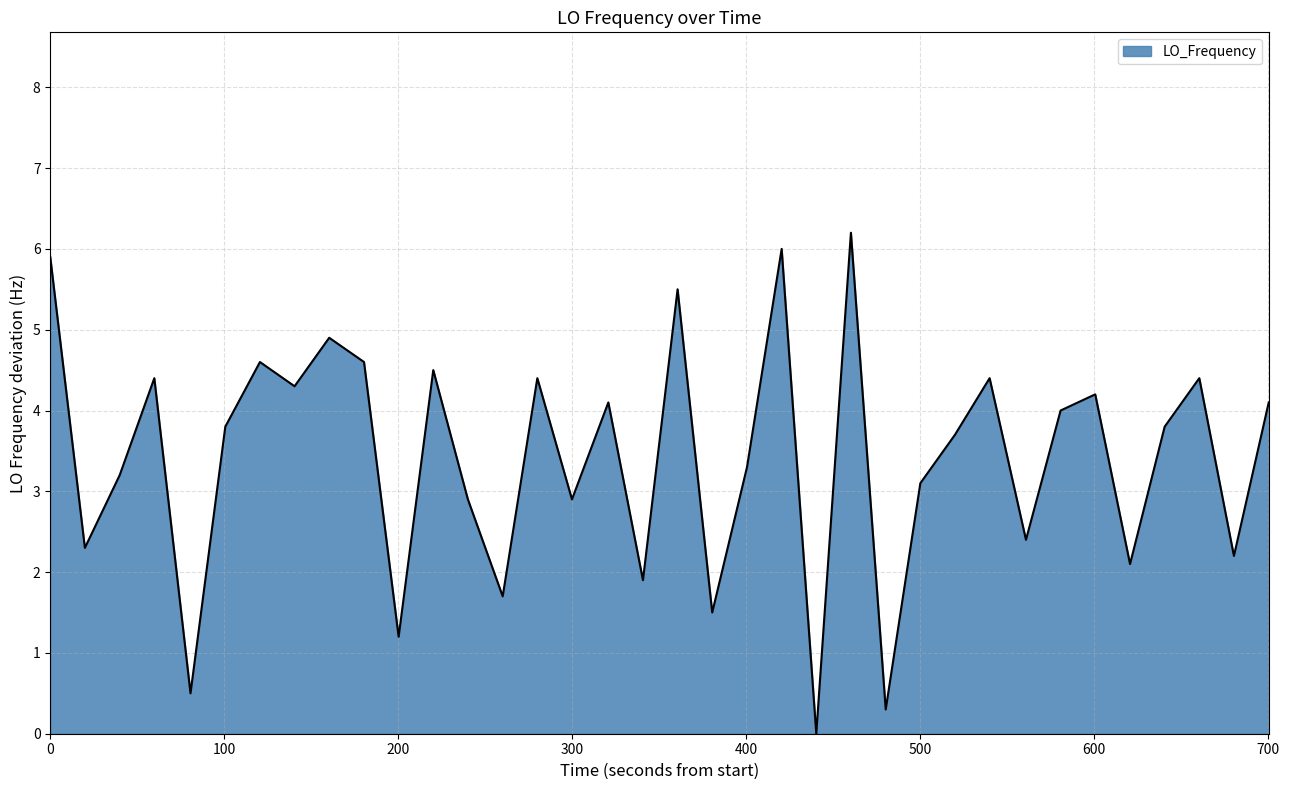

What is the greatest value displayed?

6.2